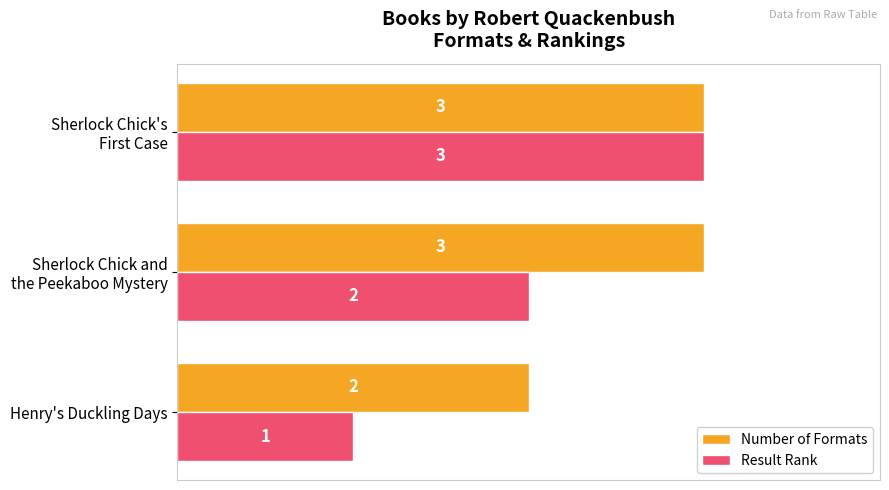

What is the sum of all Result Rank values?

6